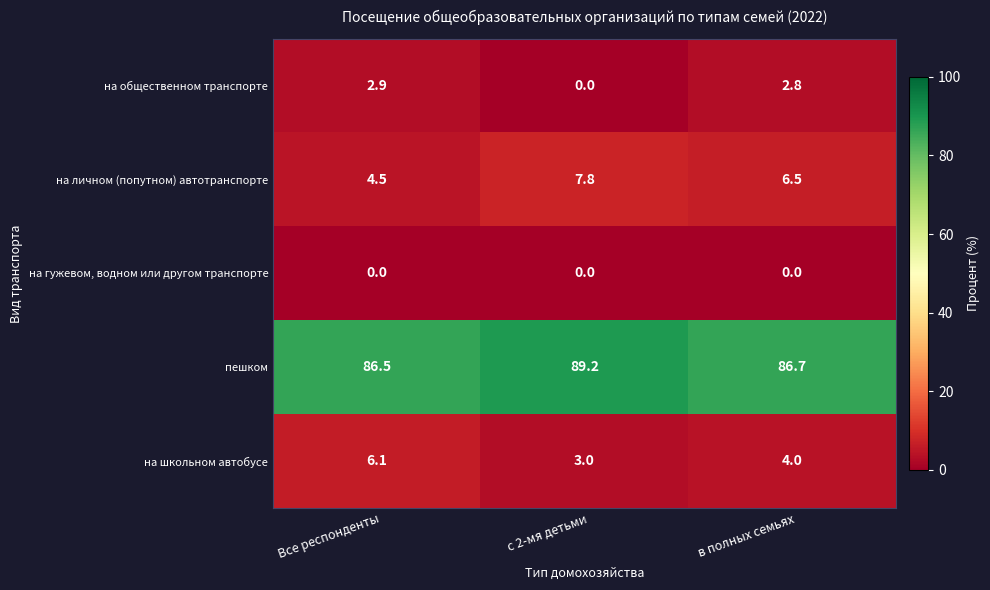

List the series in order of their peak value, highest first.

пешком, на личном (попутном) автотранспорте, на школьном автобусе, на общественном транспорте, на гужевом, водном или другом транспорте